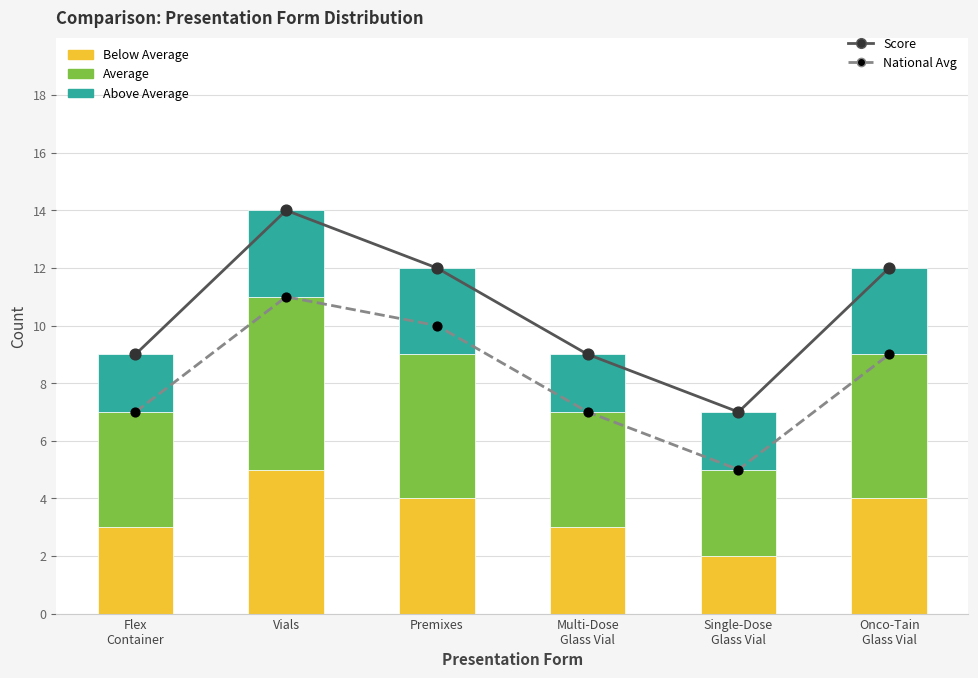

Is the value of Average at Multi-Dose
Glass Vial greater than the value of Above Average at Premixes?

Yes